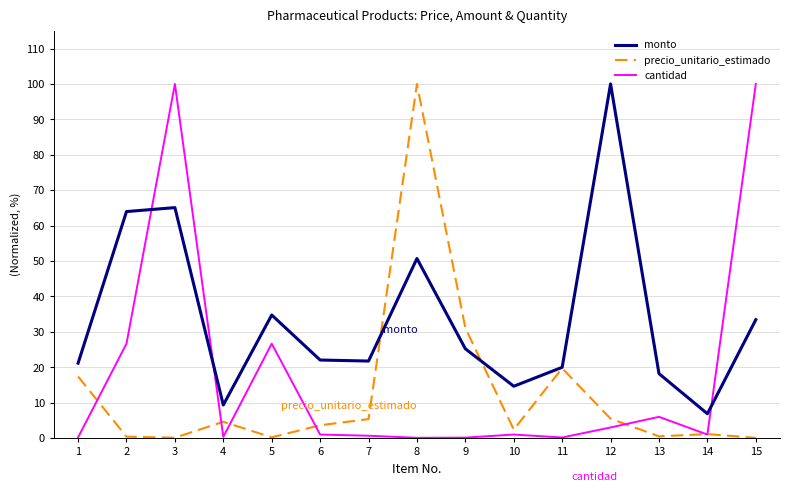

Rank the series at 8 from lowest to highest value.

cantidad, monto, precio_unitario_estimado